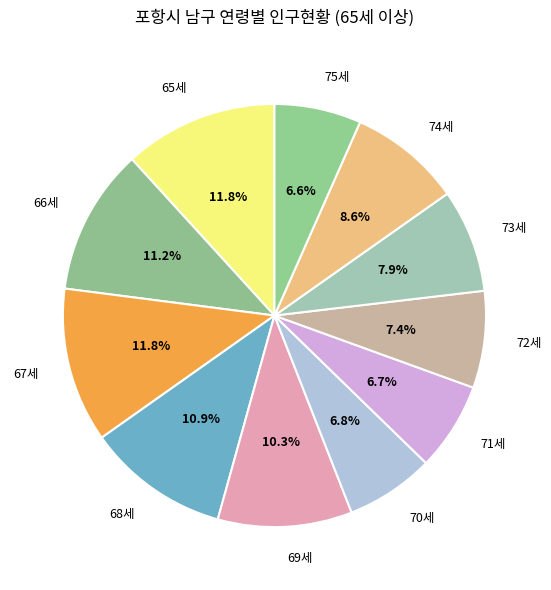

Is the sum of 68세 and 74세 greater than half?

No